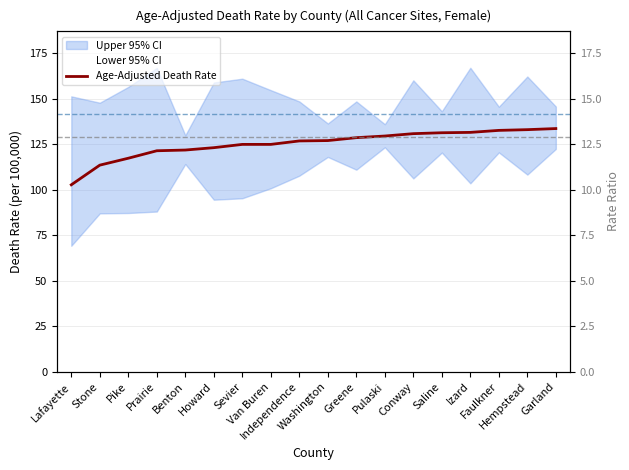

What is the sum of all values?

2254.3